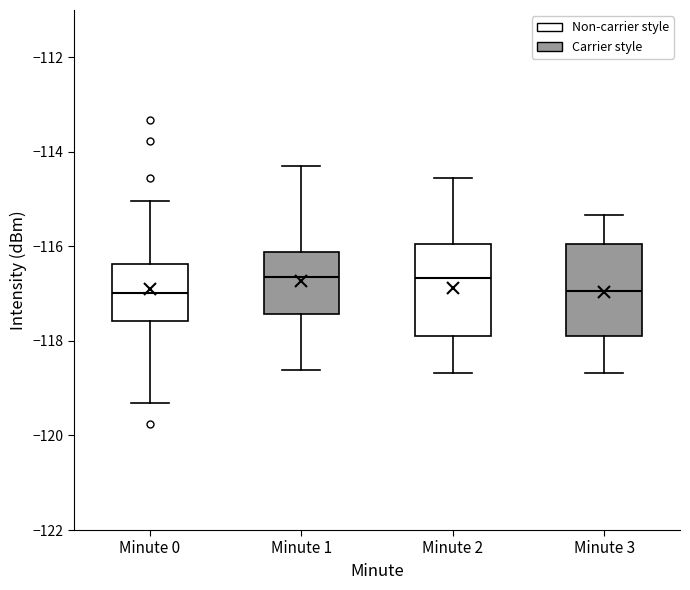

Reading left to right, read every box against the y-axis: the position of its median line, the range the box covers, and the ends of its whiskers. The values are not printed on the chart, so give them approximately, as read against the axis.

Minute 0: median -117.0, box -117.6 to -116.4, whiskers -119.4 to -115.0
Minute 1: median -116.6, box -117.4 to -116.2, whiskers -118.6 to -114.4
Minute 2: median -116.6, box -117.8 to -116.0, whiskers -118.6 to -114.6
Minute 3: median -117.0, box -117.8 to -116.0, whiskers -118.6 to -115.4